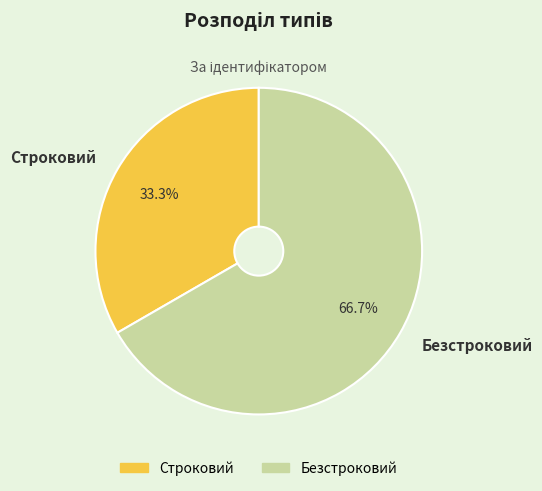

Does Безстроковий account for over 50% of the chart?

Yes